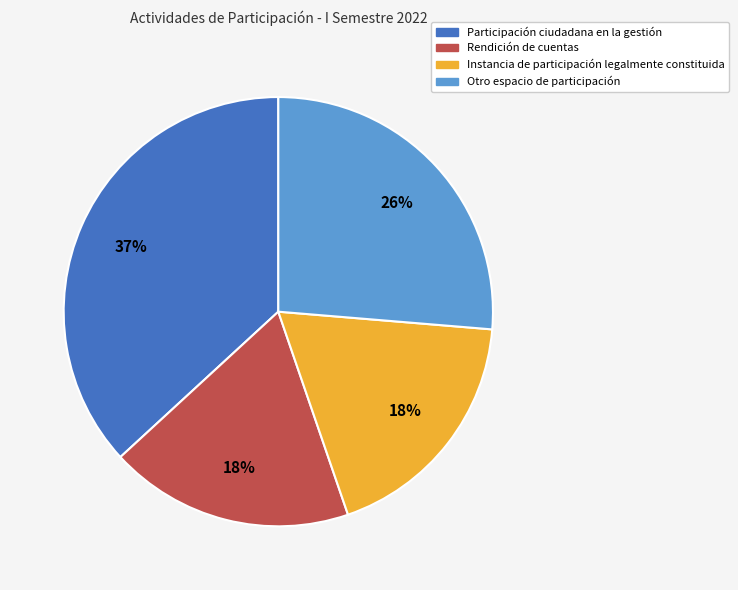

How many segments does this pie chart have?

4